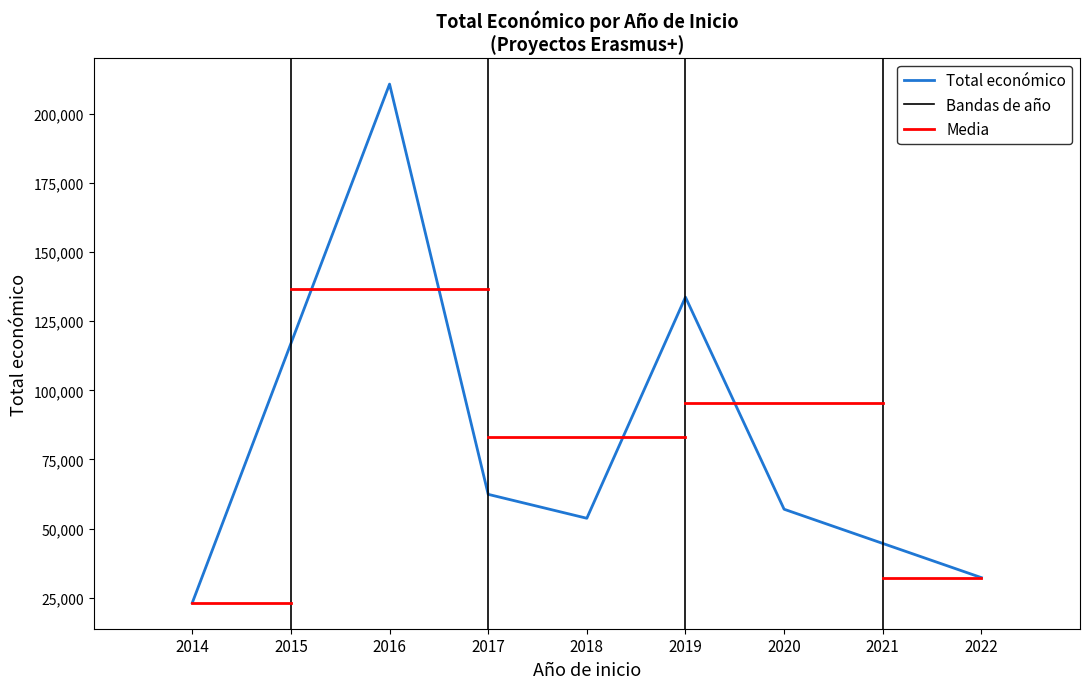

True or false: the data shows 23140 at 2014.

True